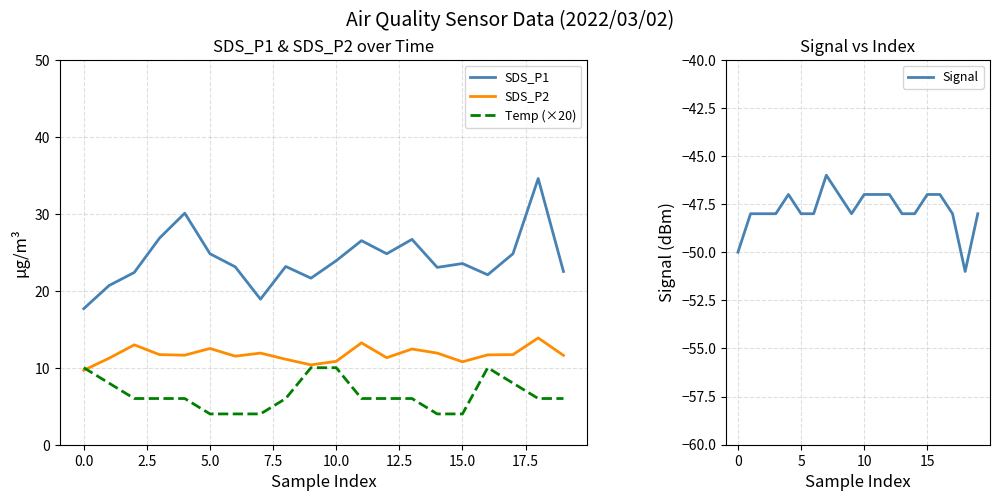

True or false: Signal and SDS_P2 cross at least once.

False